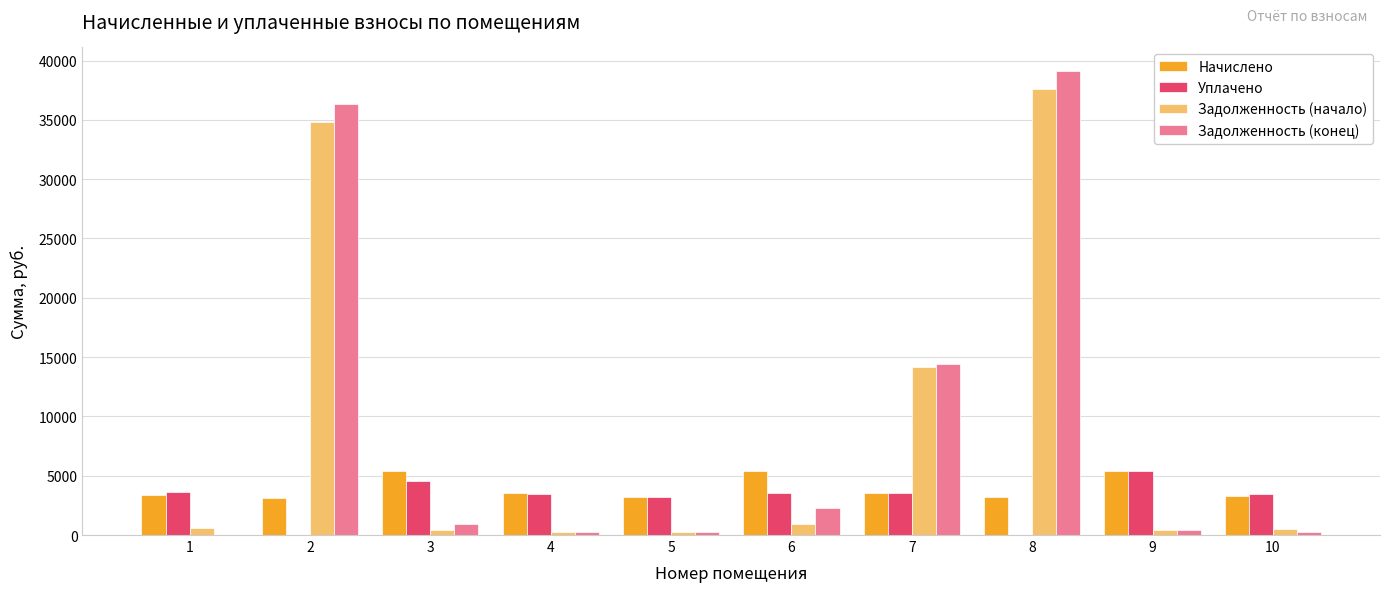

What is the spread (max minus min) of values at 8?

39146.0